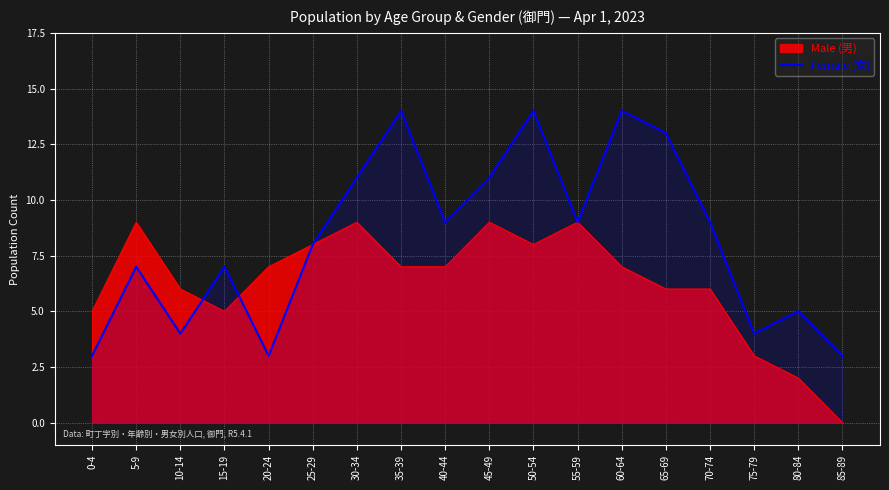

Rank the series at 5-9 from highest to lowest value.

Male (男), Female (女)